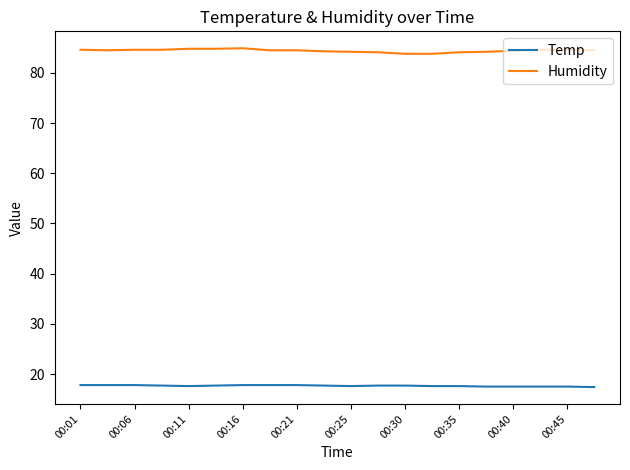

Which series has the largest total across all categories?

Humidity